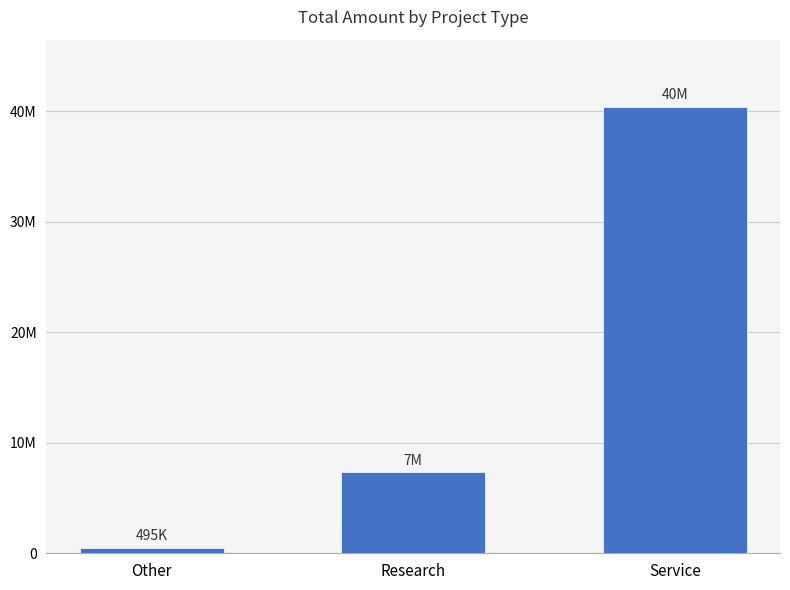

What position from the right is Other?

3